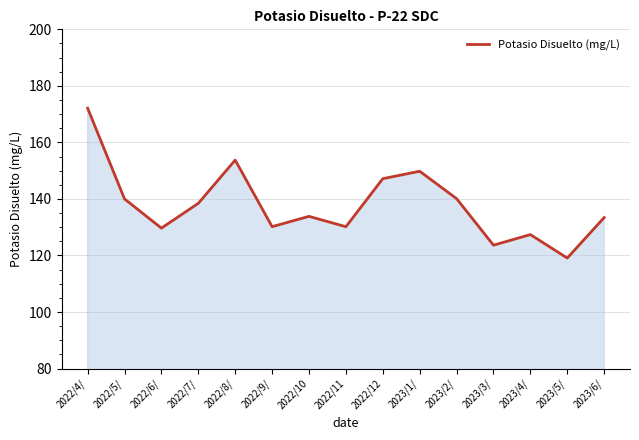

What is the sum of the values at 2023/3/ and 2022/5/?

263.7